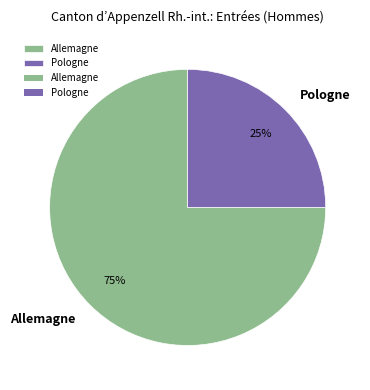

How many segments does this pie chart have?

2